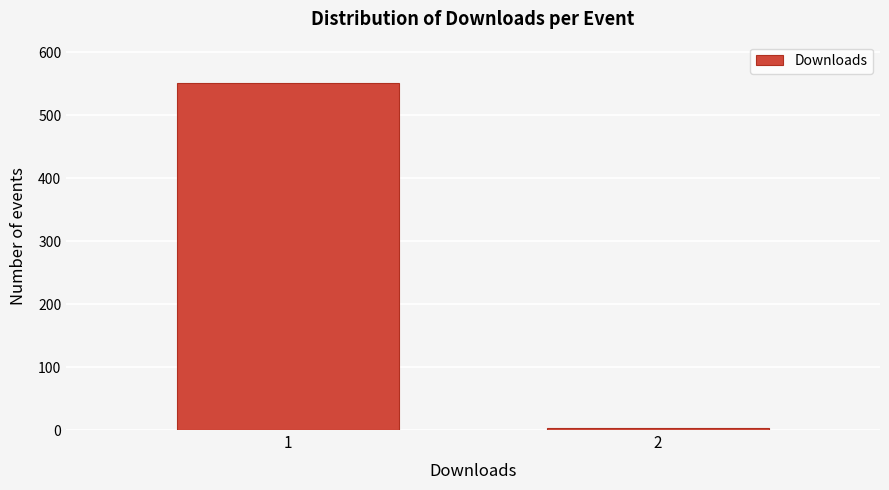

Reading left to right, list all the values displayed in this chart.

1=551	2=3